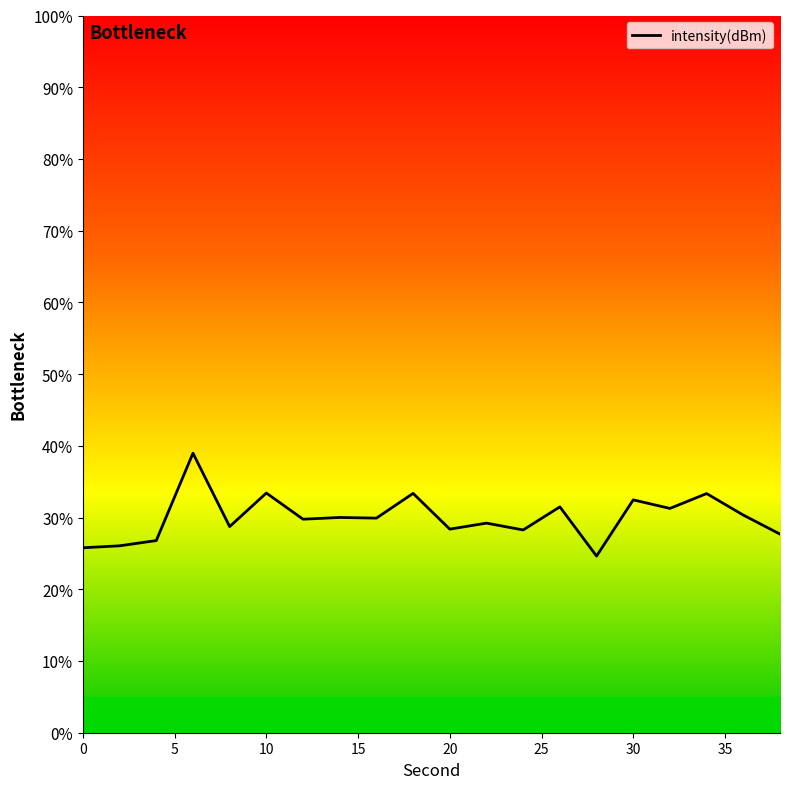

What is the difference between the maximum and minimum values?

14.3